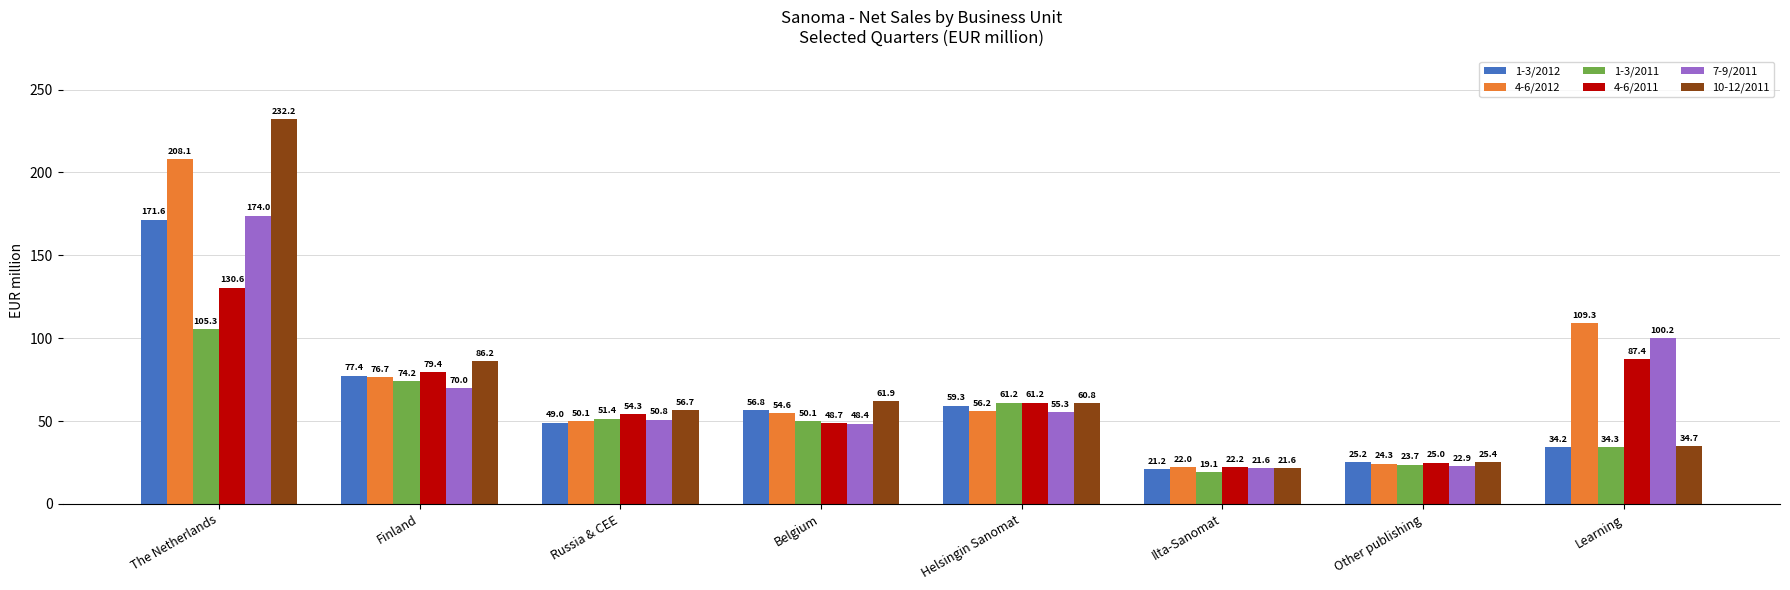

What position from the left is Helsingin Sanomat?

5